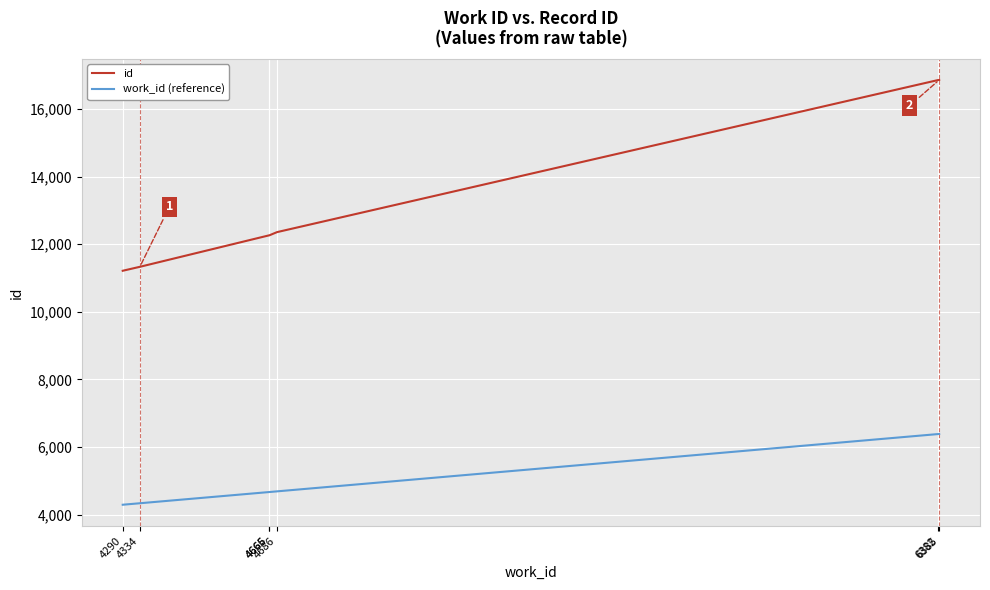

What is the maximum value for id?

16864